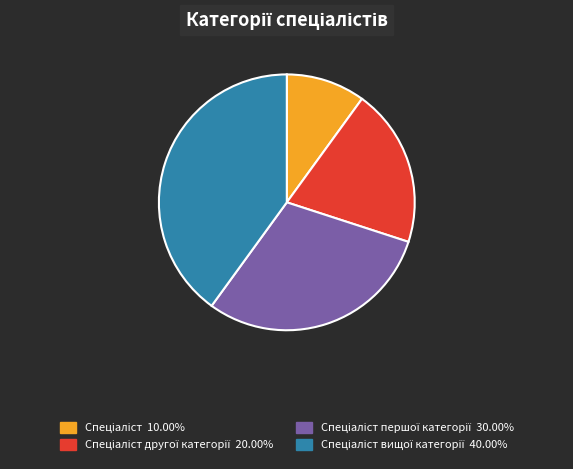

Does any single category account for the majority?

No